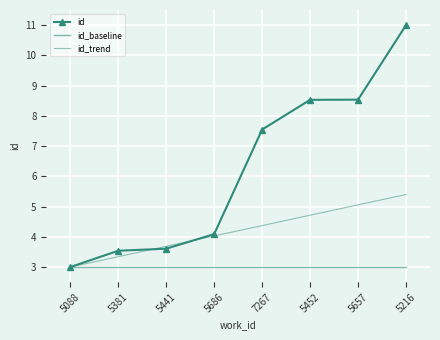

What is the highest value of the id_trend series?

5.4